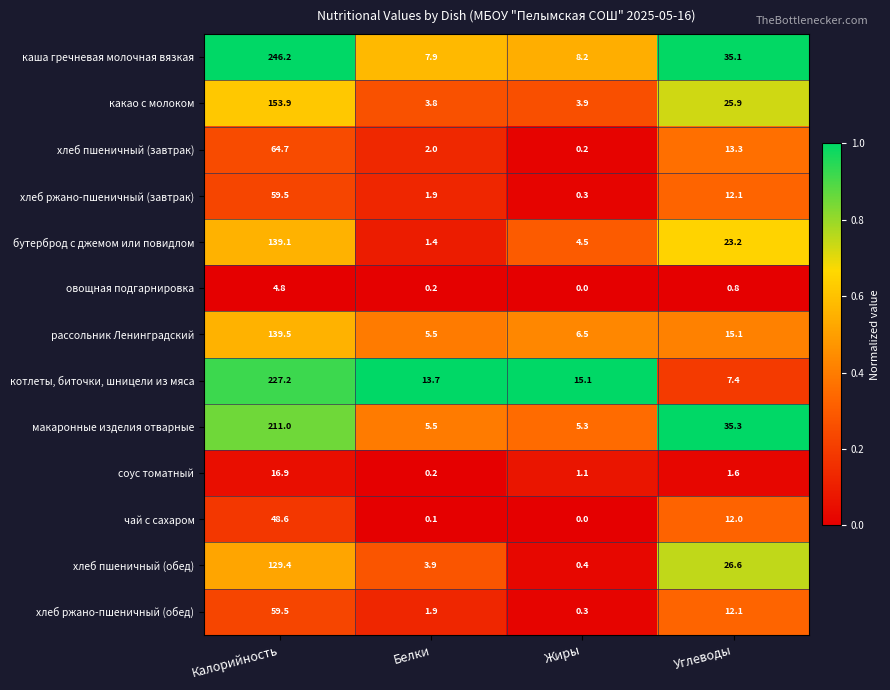

True or false: соус томатный has a value of 0.9 at Углеводы.

False